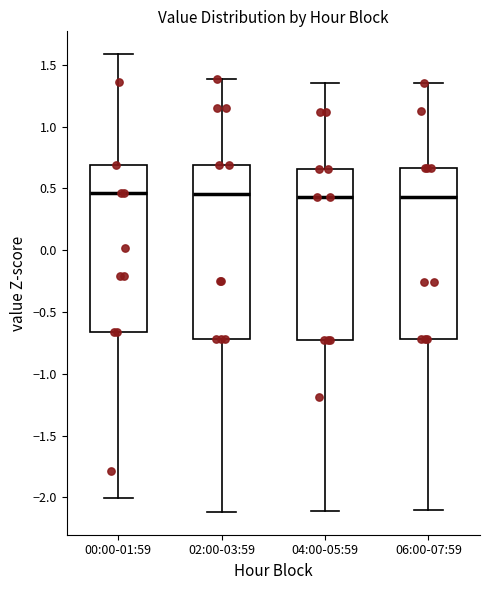

Reading left to right, transcribe this box plot: for each box, give where its median line is, the range the box spans, and where its two whiskers end, as read against the y-axis. The values are not printed on the chart, so give them approximately, as read against the axis.

00:00-01:59: median 0.45, box -0.65 to 0.70, whiskers -2.00 to 1.60
02:00-03:59: median 0.45, box -0.70 to 0.70, whiskers -2.10 to 1.40
04:00-05:59: median 0.45, box -0.75 to 0.65, whiskers -2.10 to 1.35
06:00-07:59: median 0.45, box -0.70 to 0.65, whiskers -2.10 to 1.35